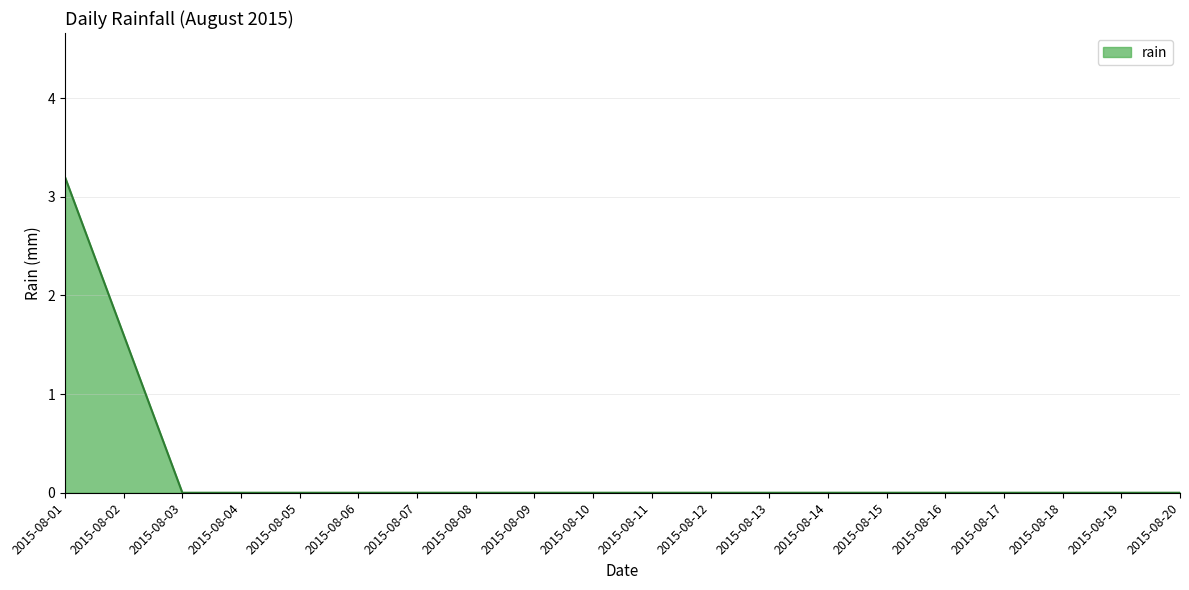

Does the chart display data point markers on the line(s)?

No